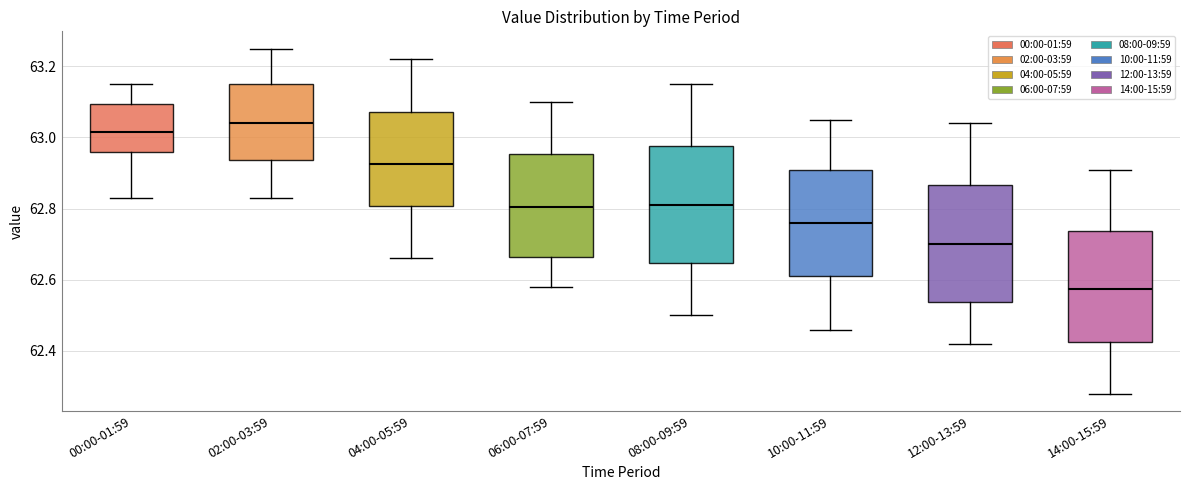

Which box has the highest median line?

02:00-03:59